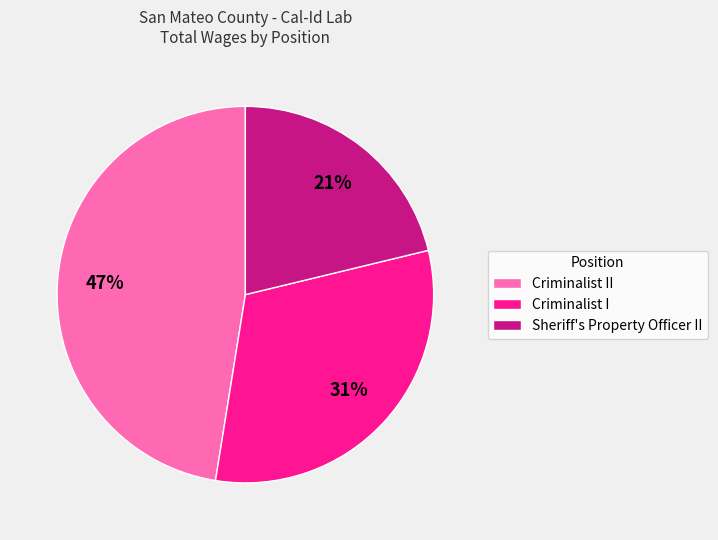

Approximately how many times larger is the value at Criminalist II compared to Criminalist I?

1.5